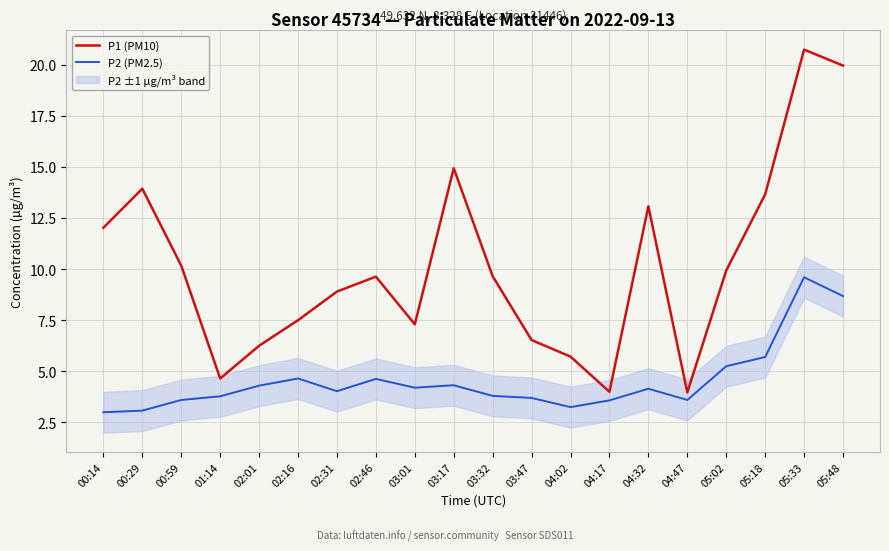

How many data points in P1 (PM10) are less than 9?

9